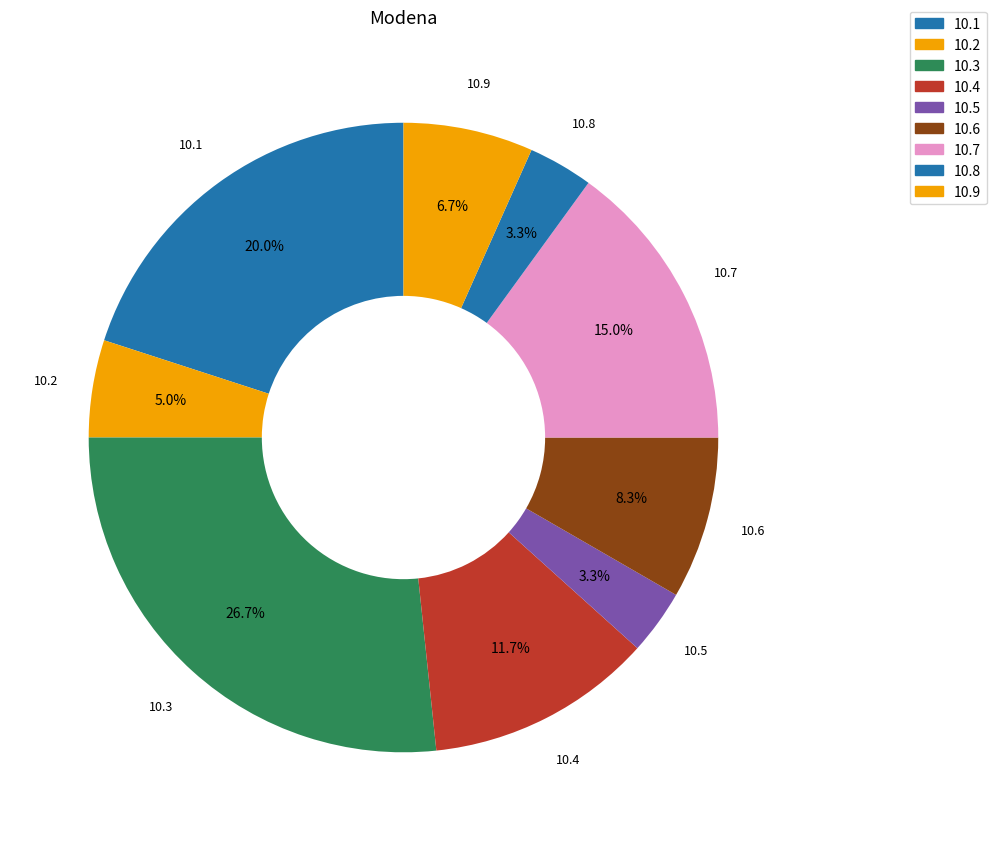

Is the sum of 10.1 and 10.5 greater than half?

No